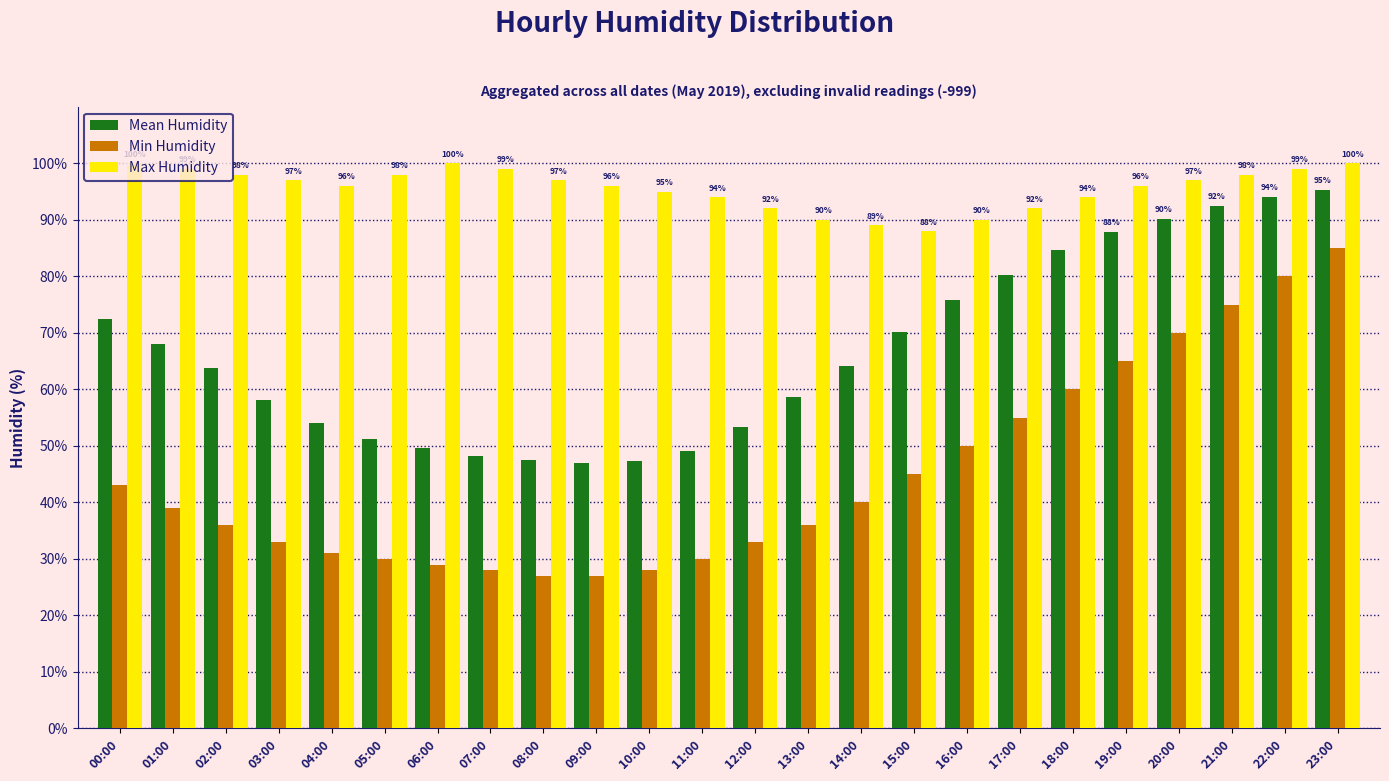

How many distinct data groups are displayed?

3